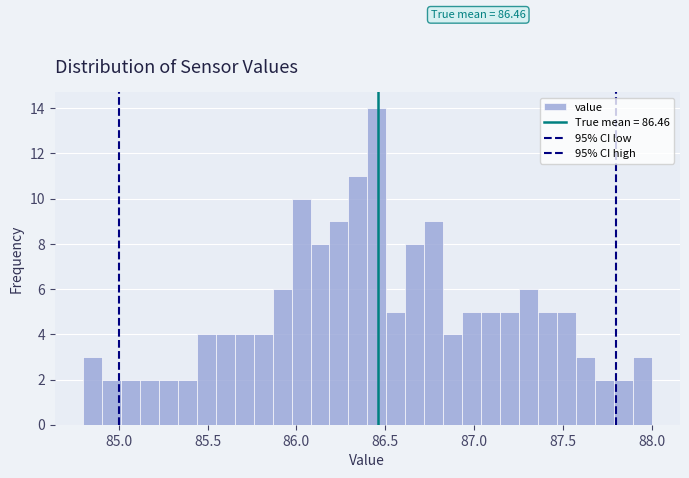

Read against the x-axis, roughly where is the centre of the tallest bar?

86.45